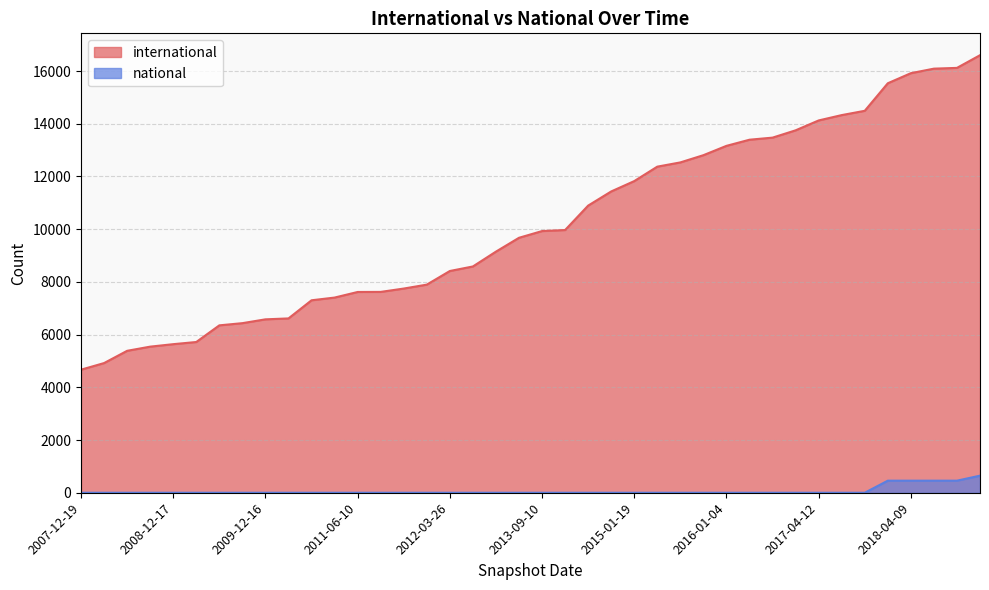

Reading left to right, list all the values displayed in this chart.

international: 4669	4920	5385	5543	5637	5719	6351	6434	6579	6614	7302	7405	7617	7620	7747	7896	8413	8585	9148	9673	9928	9967	10894	11431	11824	12372	12533	12807	13161	13394	13473	13750	14125	14328	14491	15536	15918	16090	16119	16600
national: 0	0	0	0	0	0	0	0	0	0	0	0	0	0	0	0	0	0	0	0	0	0	0	0	0	0	0	0	0	0	0	0	0	0	0	458	458	458	458	648